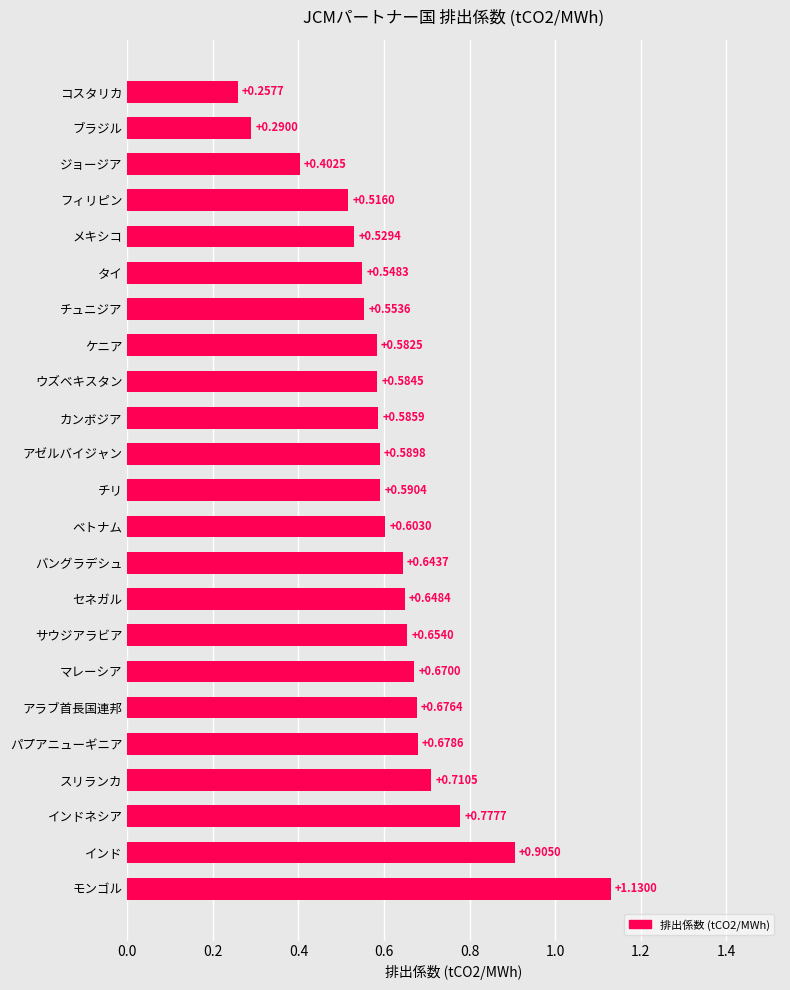

What is the sum of the values at ブラジル and モンゴル?

1.4